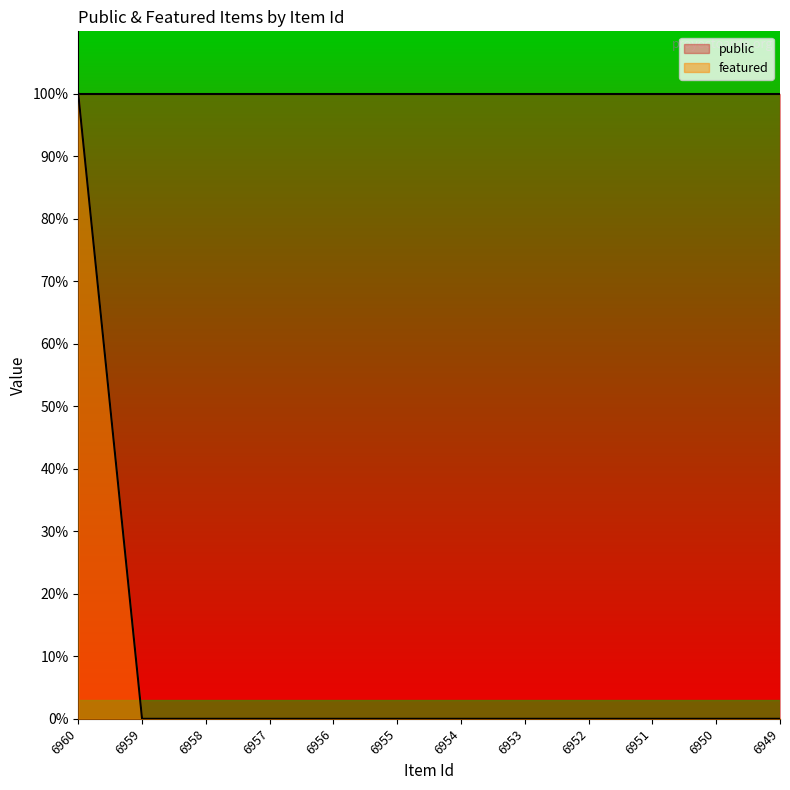

Reading left to right, list all the values displayed in this chart.

6960=1	6959=0	6958=0	6957=0	6956=0	6955=0	6954=0	6953=0	6952=0	6951=0	6950=0	6949=0